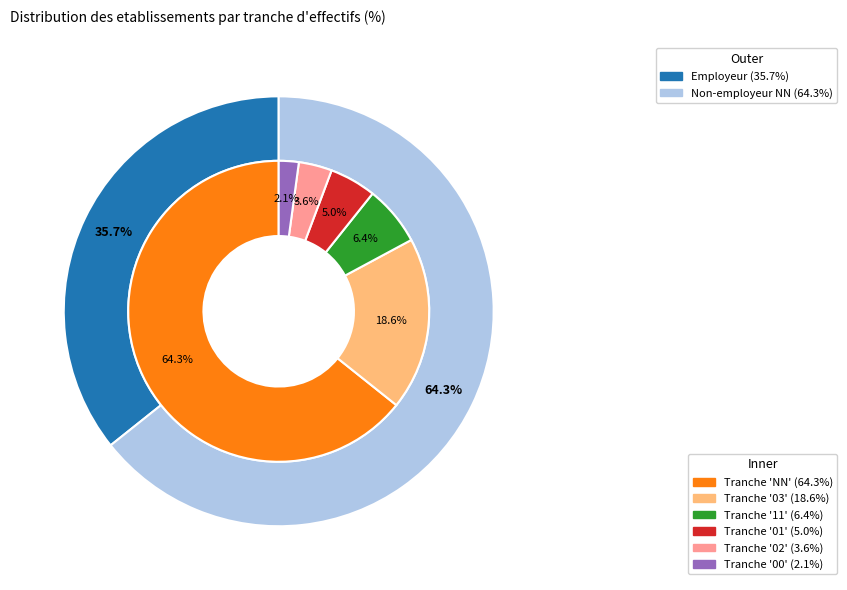

What is the total percentage of 01 and 00?

7.1%